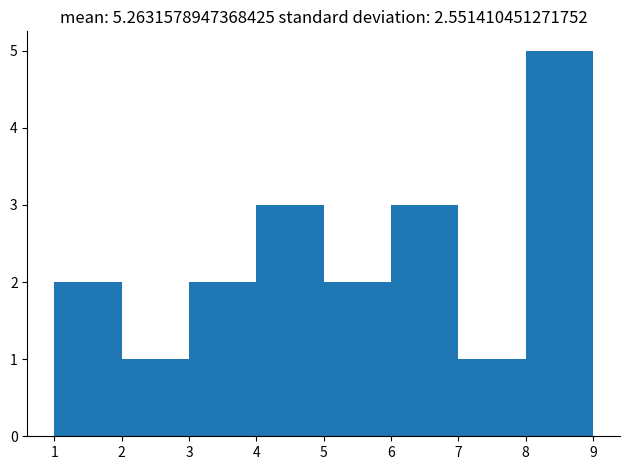

Over which range of the x-axis is the bar tallest?

8 to 9